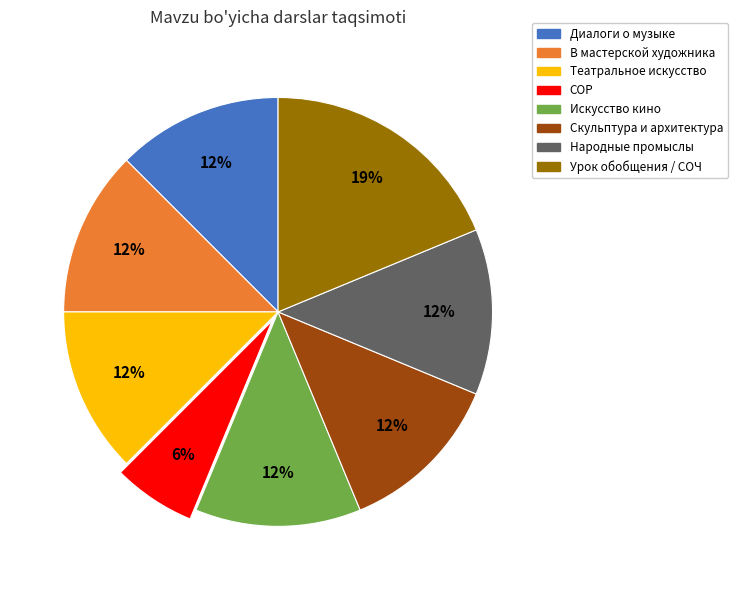

How many slices are in this pie chart?

8